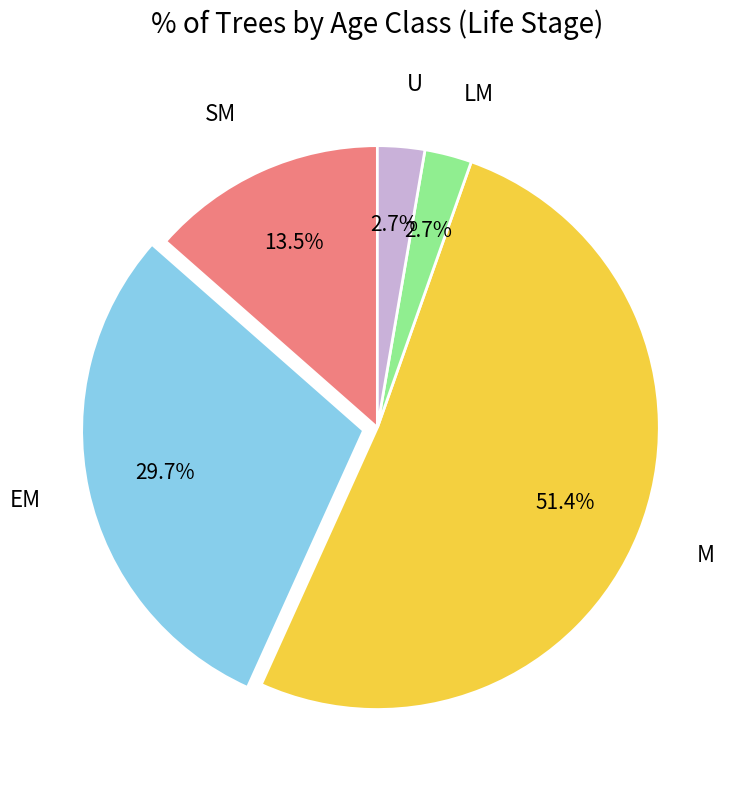

Is there any slice that represents more than half of the pie?

Yes